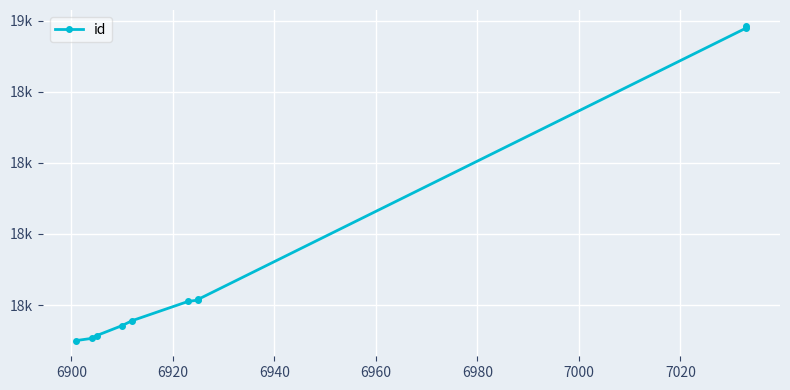

True or false: the data shows 18553 at 6900.

True